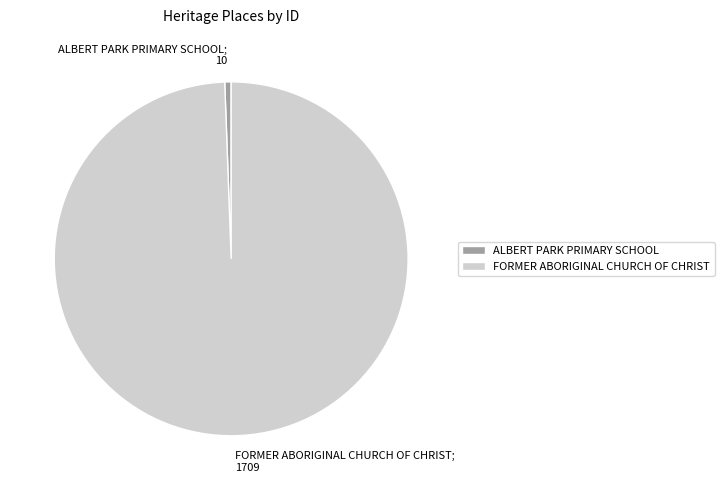

The ALBERT PARK PRIMARY SCHOOL slice represents 6% of the pie. True or false?

False